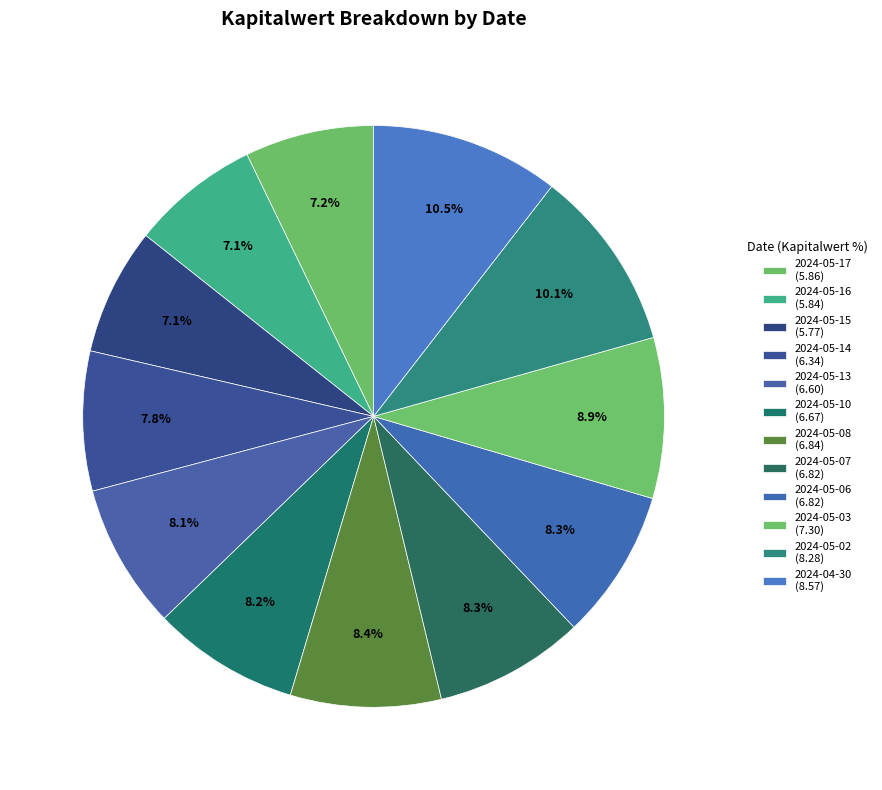

Rank the categories by value from lowest to highest.

2024-05-15, 2024-05-16, 2024-05-17, 2024-05-14, 2024-05-13, 2024-05-10, 2024-05-07, 2024-05-06, 2024-05-08, 2024-05-03, 2024-05-02, 2024-04-30